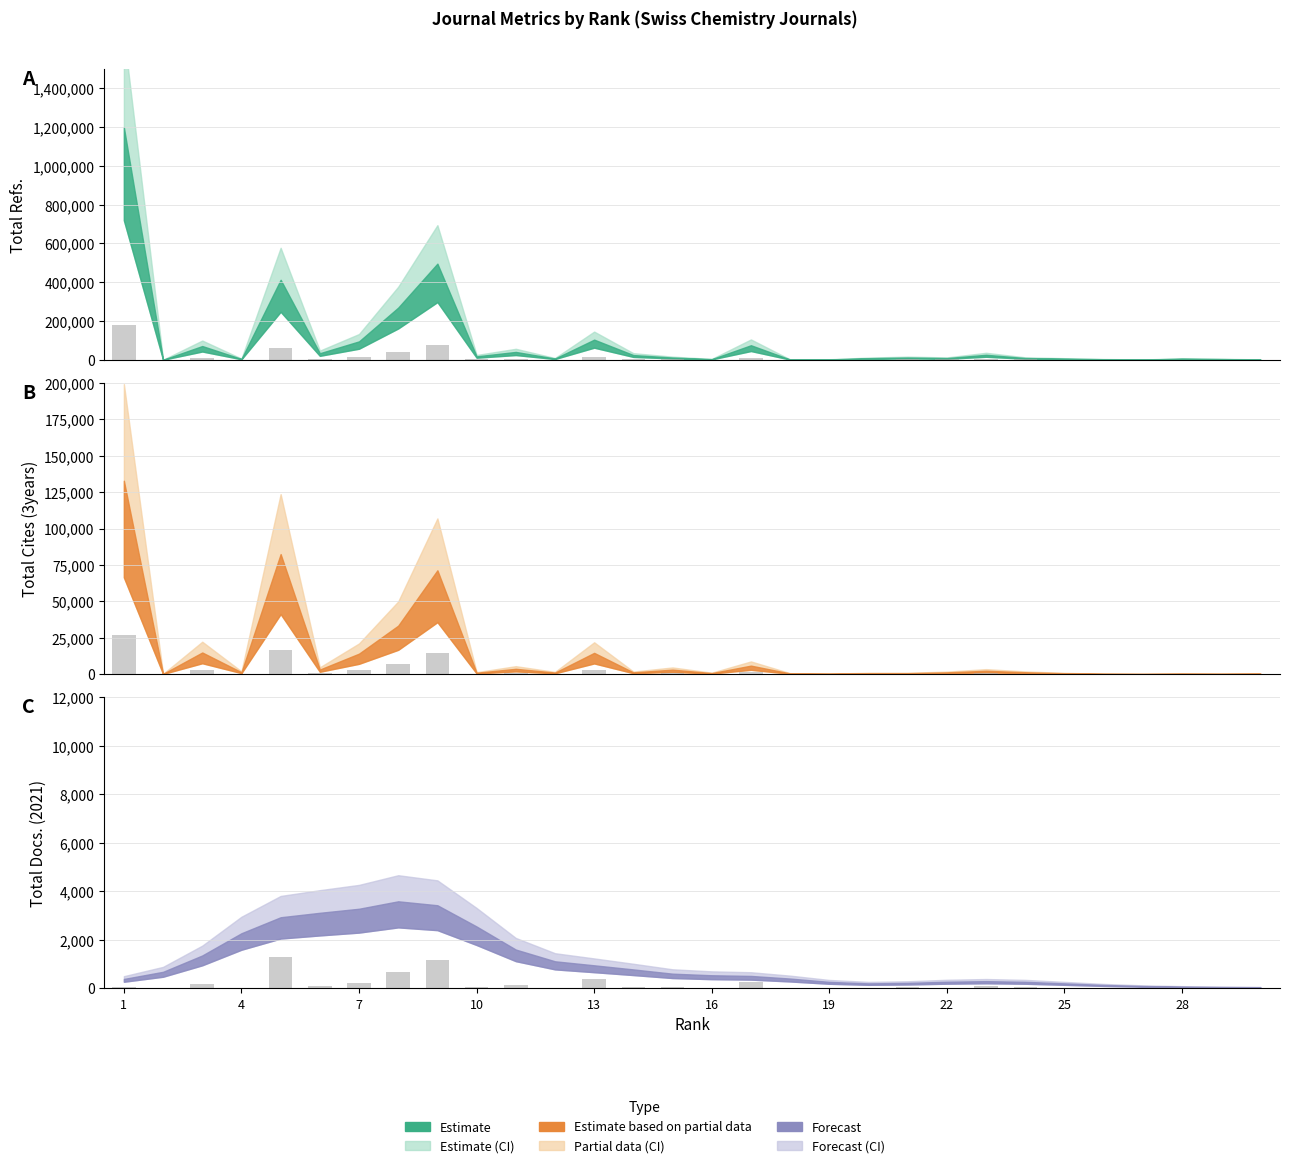

What is the difference between the second highest and minimum values?

1156.3